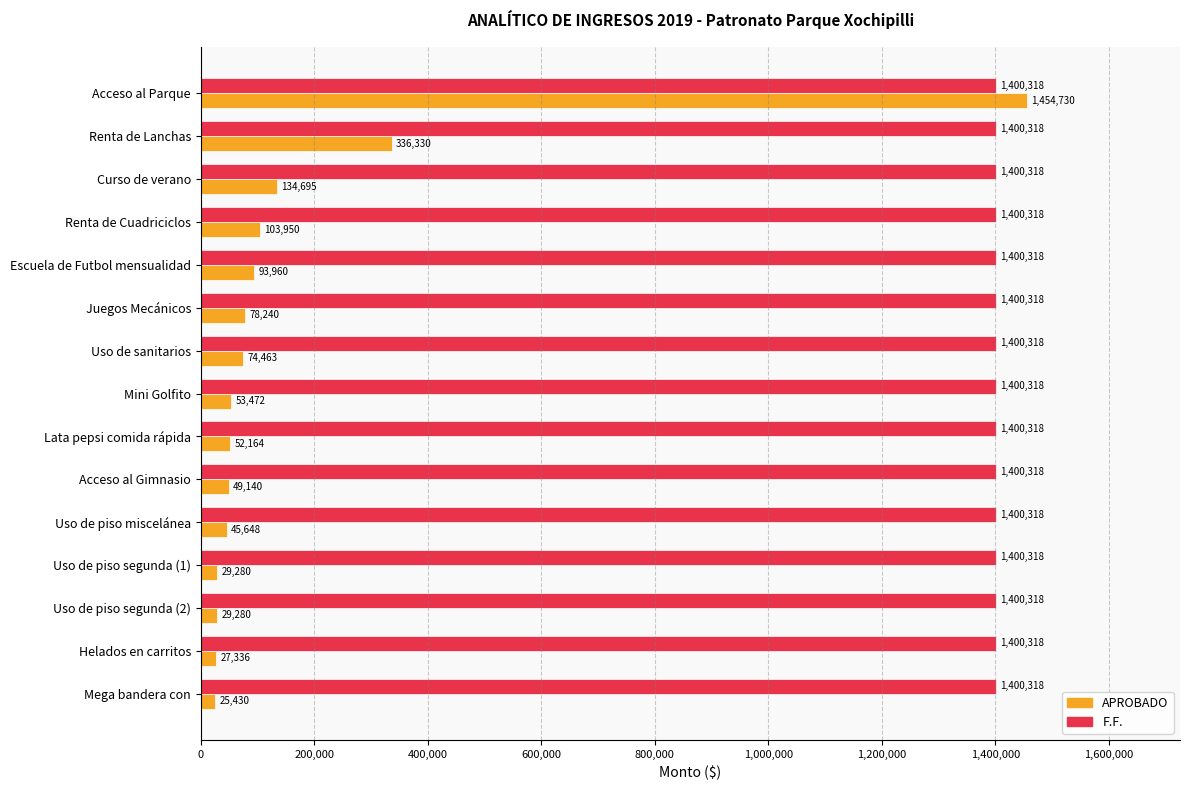

List the series in order of their overall mean, lowest first.

APROBADO, F.F.